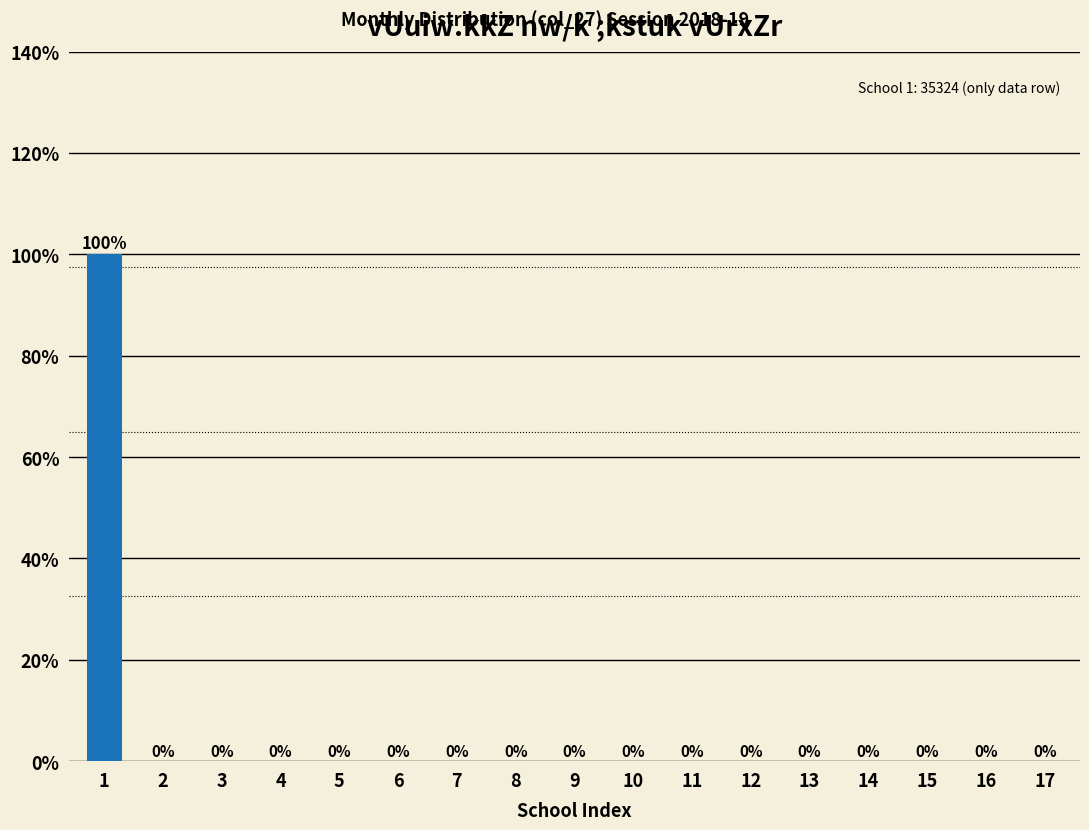

Reading left to right, what are all the values shown in this chart?

1=100	2=0	3=0	4=0	5=0	6=0	7=0	8=0	9=0	10=0	11=0	12=0	13=0	14=0	15=0	16=0	17=0